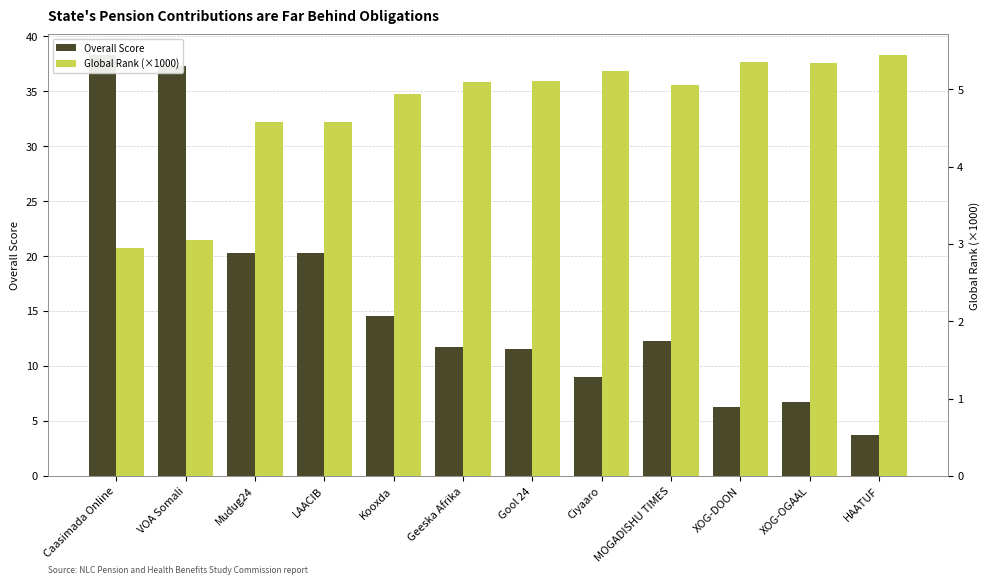

Between Kooxda and XOG-DOON, which series saw the biggest shift?

Overall Score